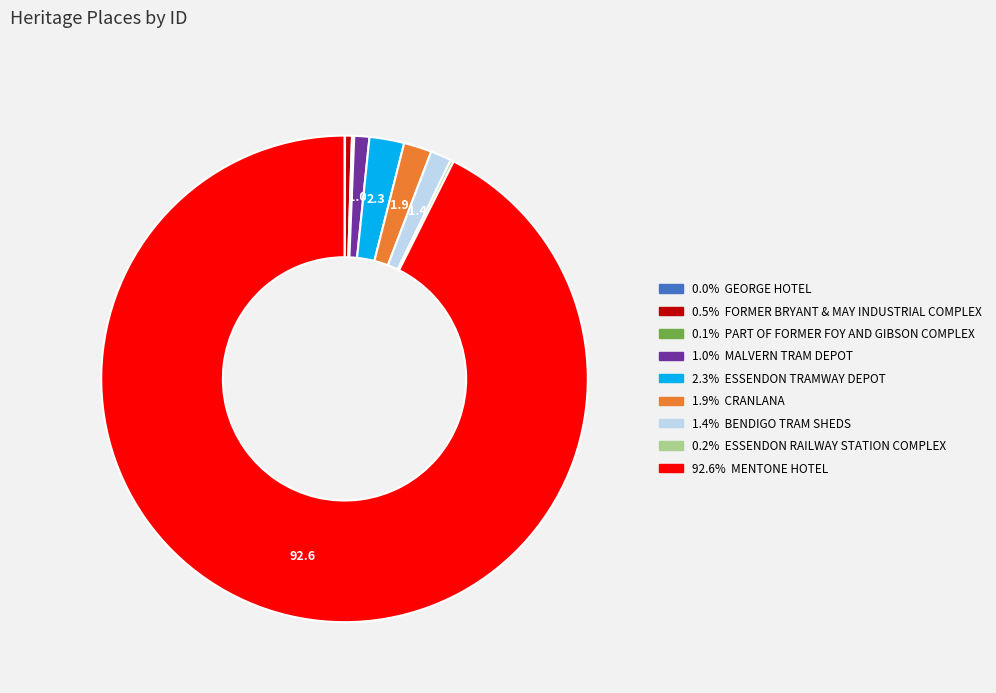

Which category has the smallest portion of the pie?

GEORGE HOTEL